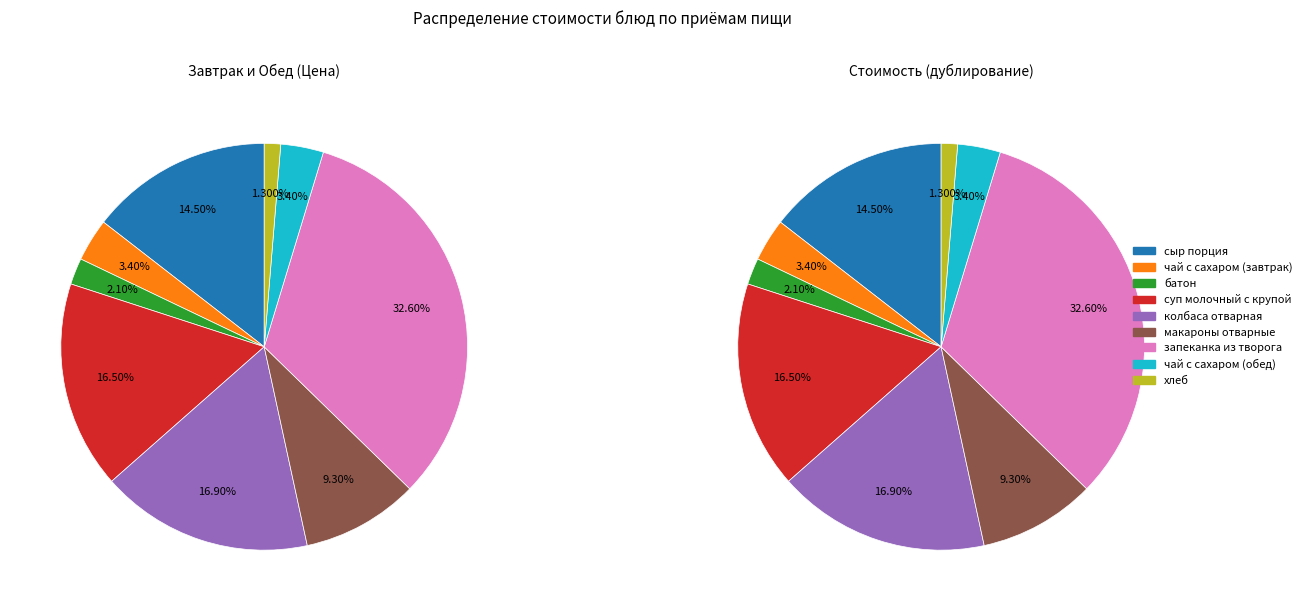

How many slices are in this pie chart?

9